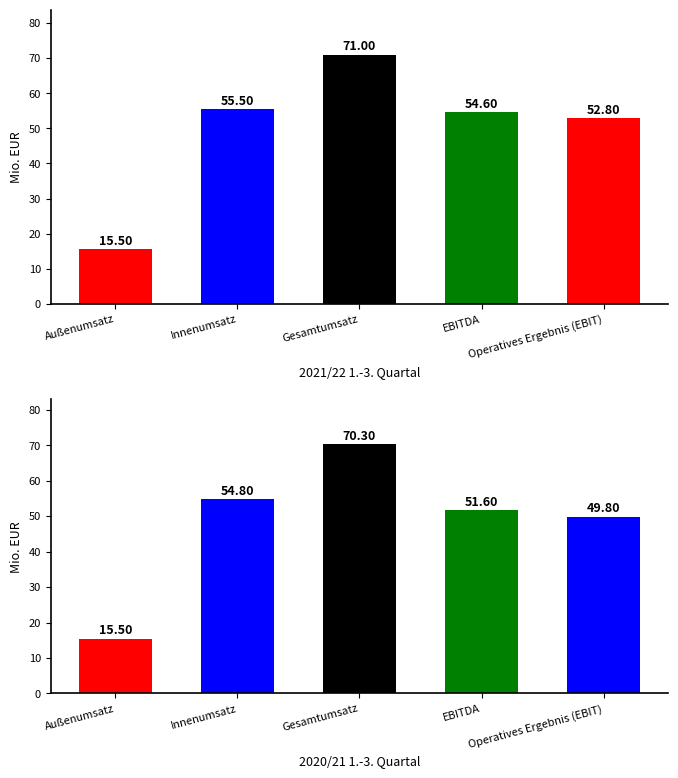

Between EBITDA and Operatives Ergebnis (EBIT), which is larger?

EBITDA